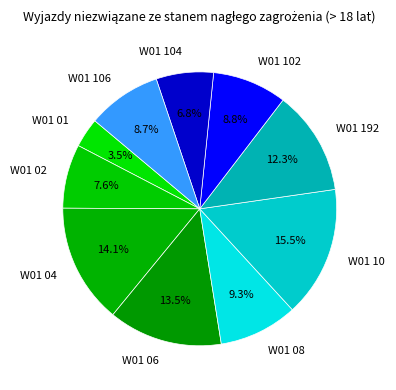

Does any single category account for the majority?

No